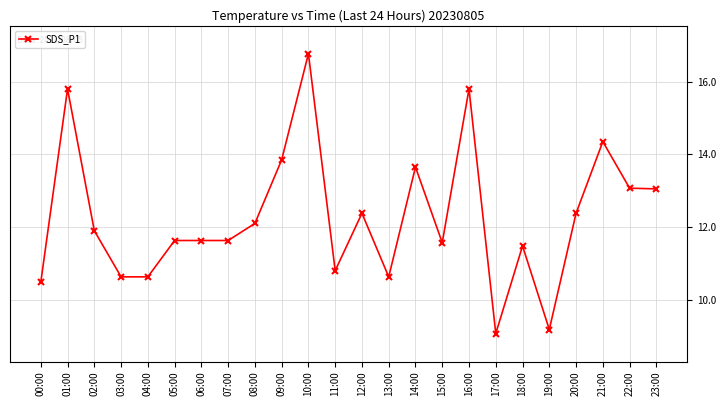

How many data points does each series have?

24